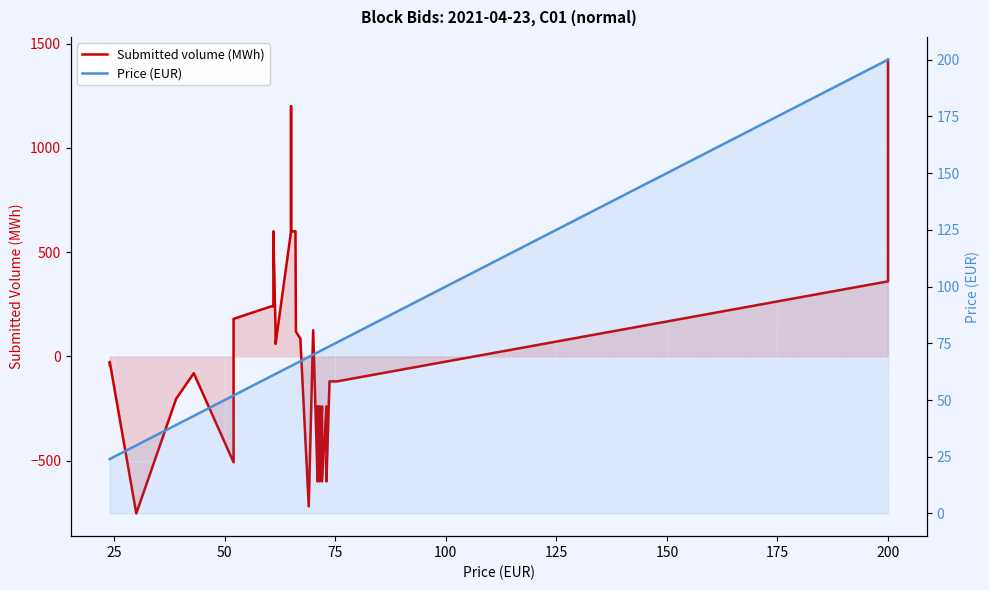

What is the difference between the maximum and second lowest values in the Price (EUR) series?

176.0